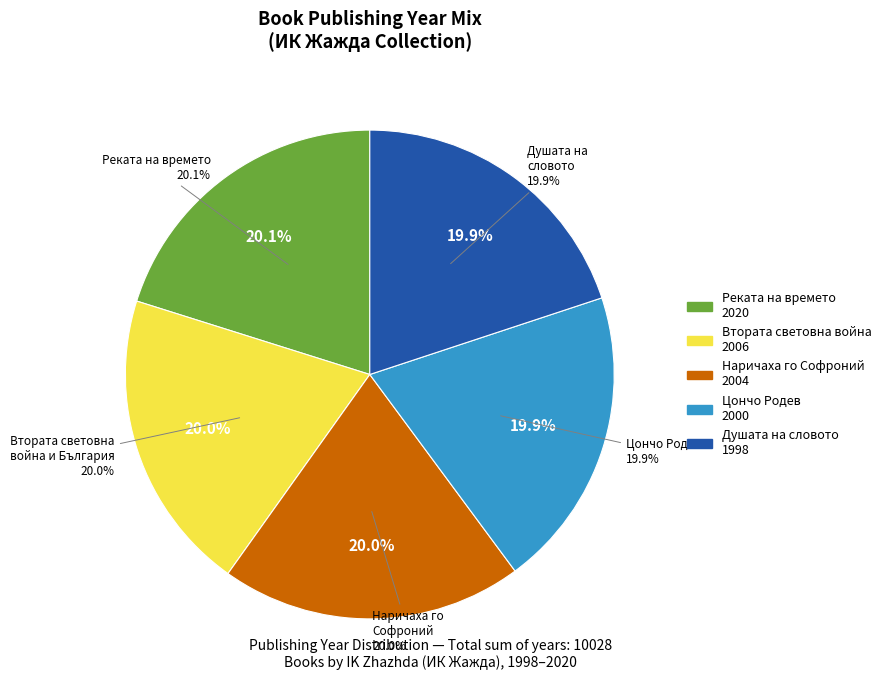

Which has a higher value, Реката на времето or Душата на словото?

Реката на времето